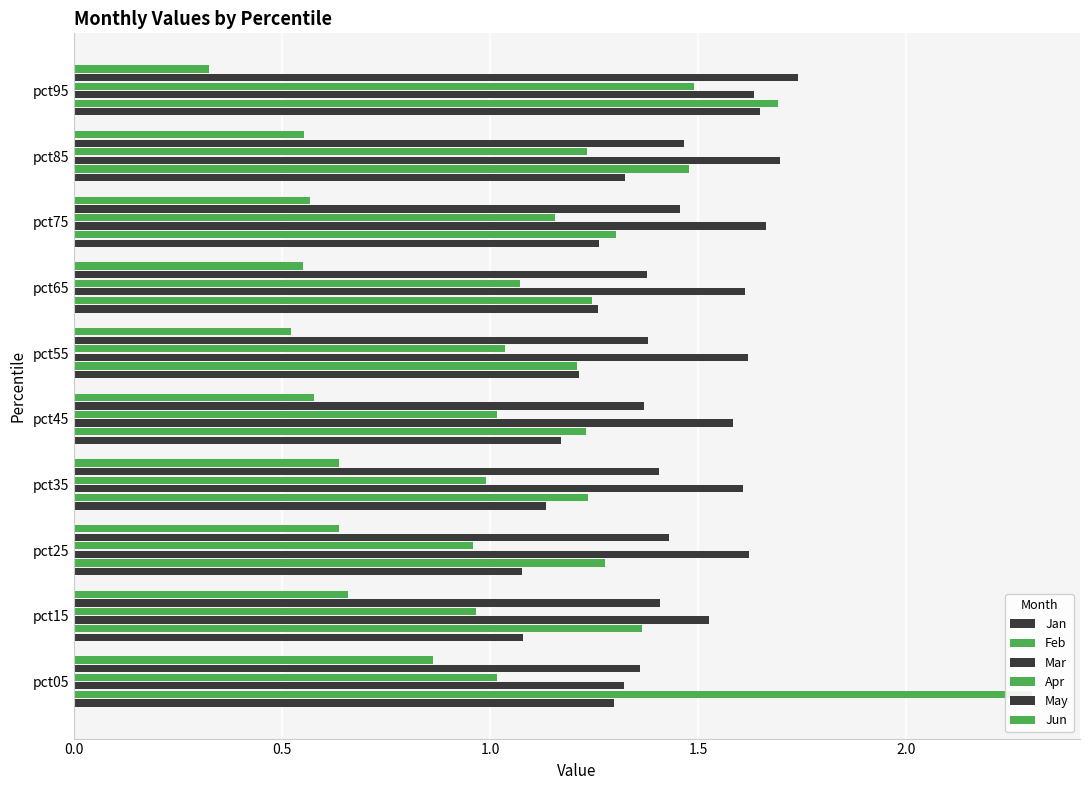

At how many categories does at least one series exceed 0?

10